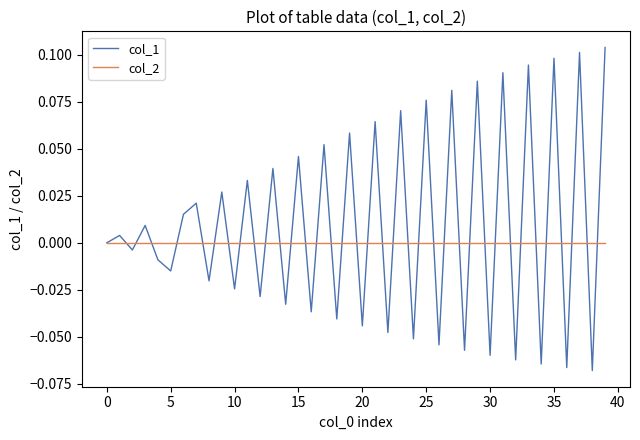

Which series has the largest total across all categories?

col_1